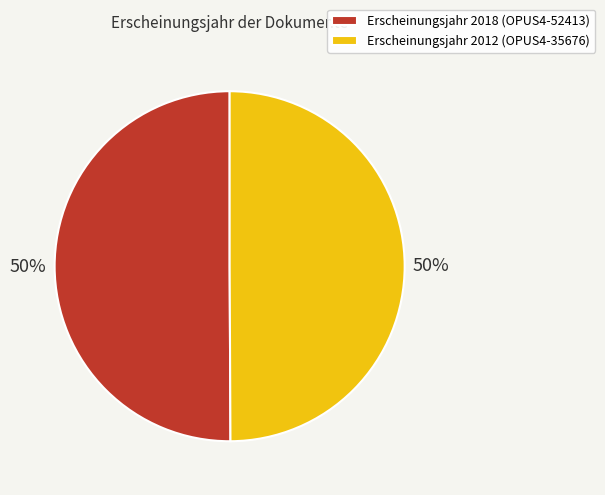

To the nearest percent, what portion does Erscheinungsjahr 2012 (OPUS4-35676) represent?

50%